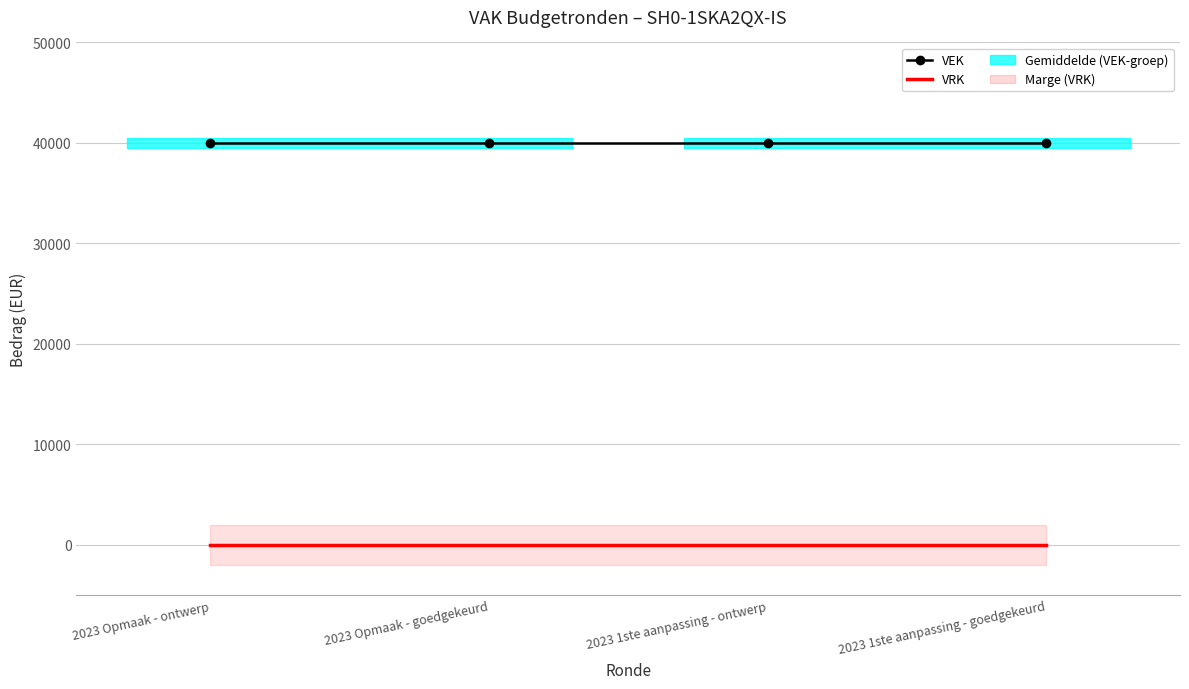

What is the label of the 1st point from the left?

2023 Opmaak - ontwerp